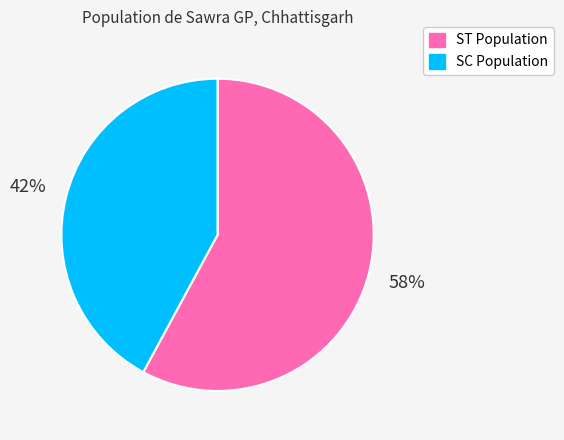

The ST Population slice represents 58% of the pie. True or false?

True